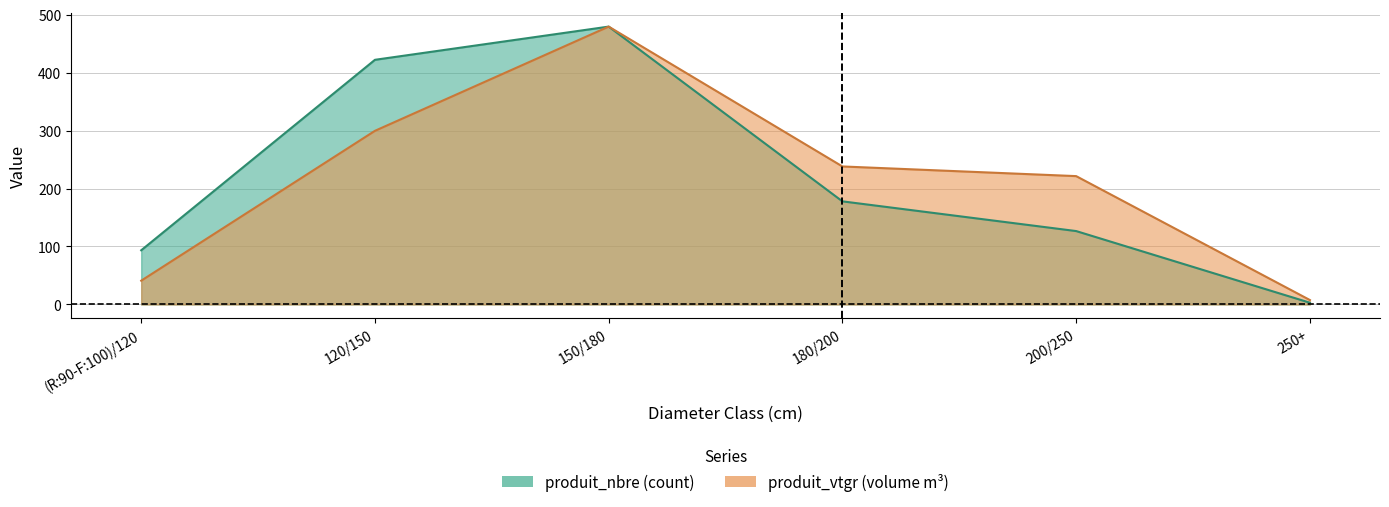

What is the approximate value of produit_nbre at 200/250?

126.6